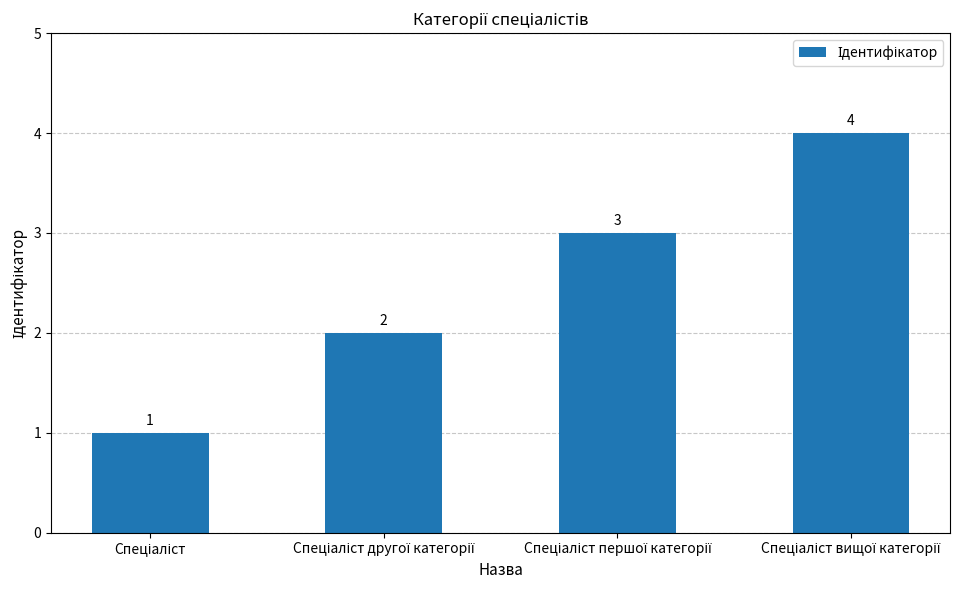

What is the greatest value displayed?

4